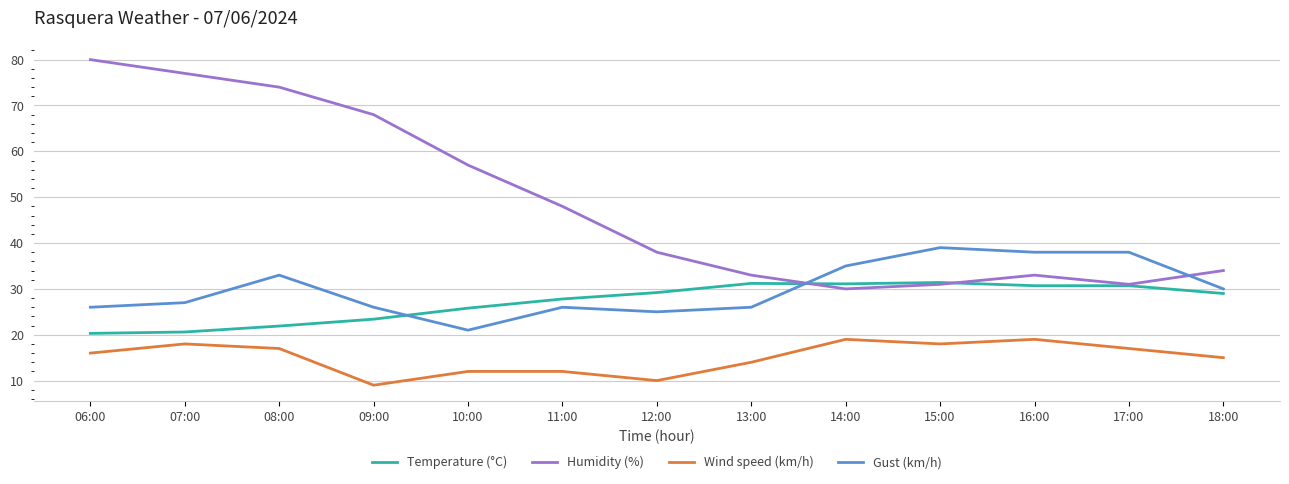

What is the difference between the highest and lowest values at 11:00?

36.0